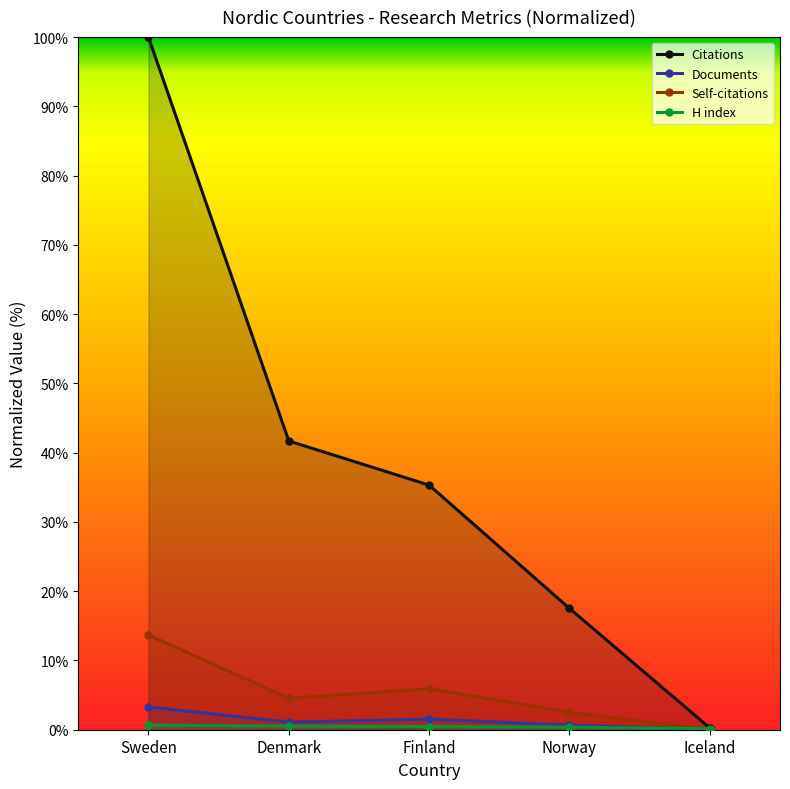

Reading left to right, transcribe all the data shown in this chart.

Documents: Sweden=3.3	Denmark=1.1	Finland=1.5	Norway=0.7	Iceland=0.0
Citable documents: Sweden=13.7	Denmark=4.5	Finland=5.9	Norway=2.5	Iceland=0.0
Citations: Sweden=100.0	Denmark=41.7	Finland=35.3	Norway=17.5	Iceland=0.2
H index: Sweden=0.7	Denmark=0.5	Finland=0.5	Norway=0.4	Iceland=0.1